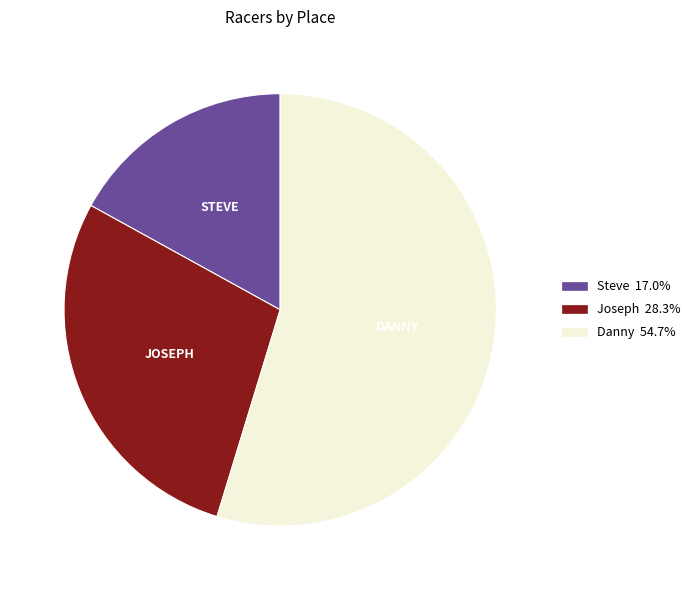

Is it true that Danny is 40% of the pie?

False